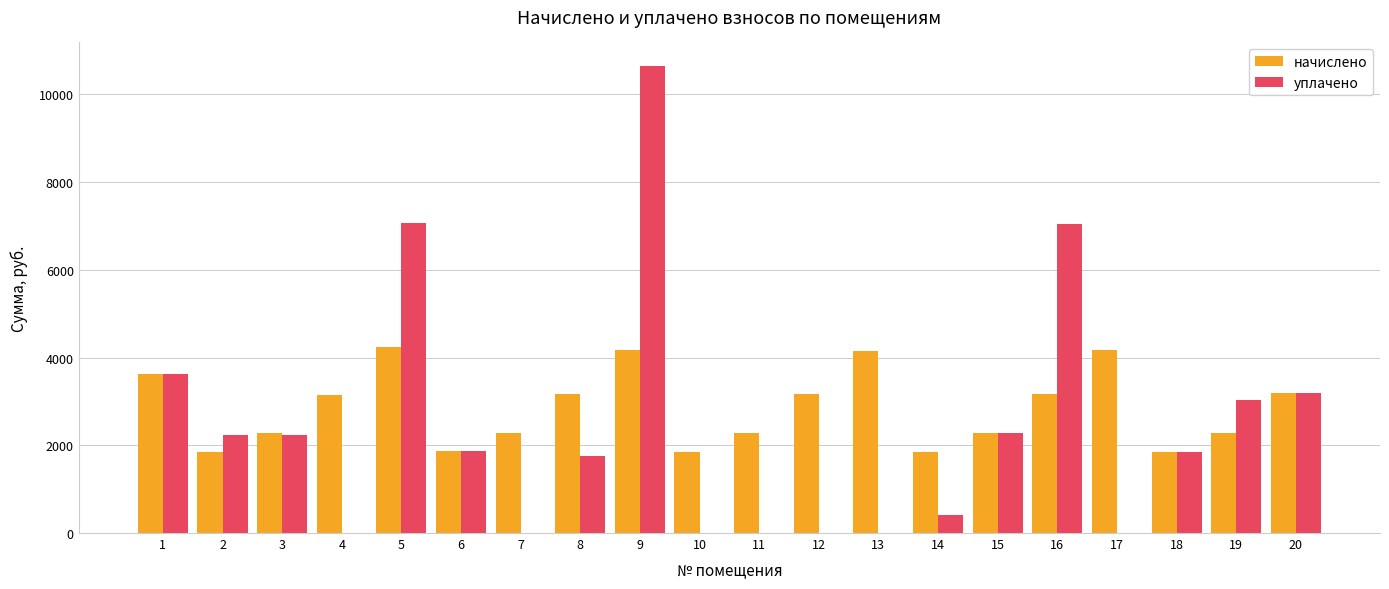

What is the sum of the уплачено values at 16 and 4?

7038.4